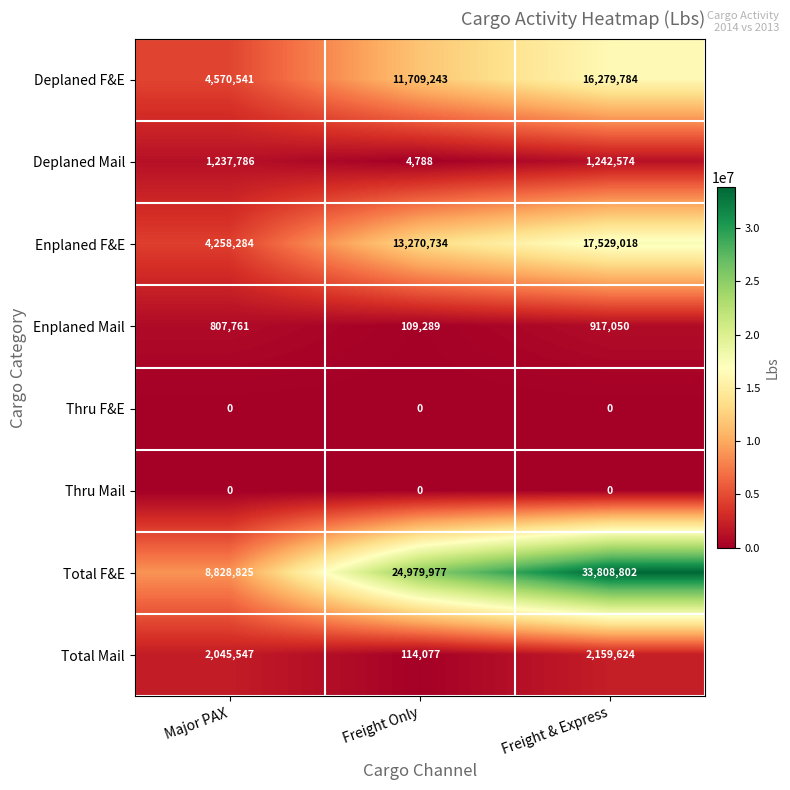

Which category has the highest value across all series?

Freight & Express